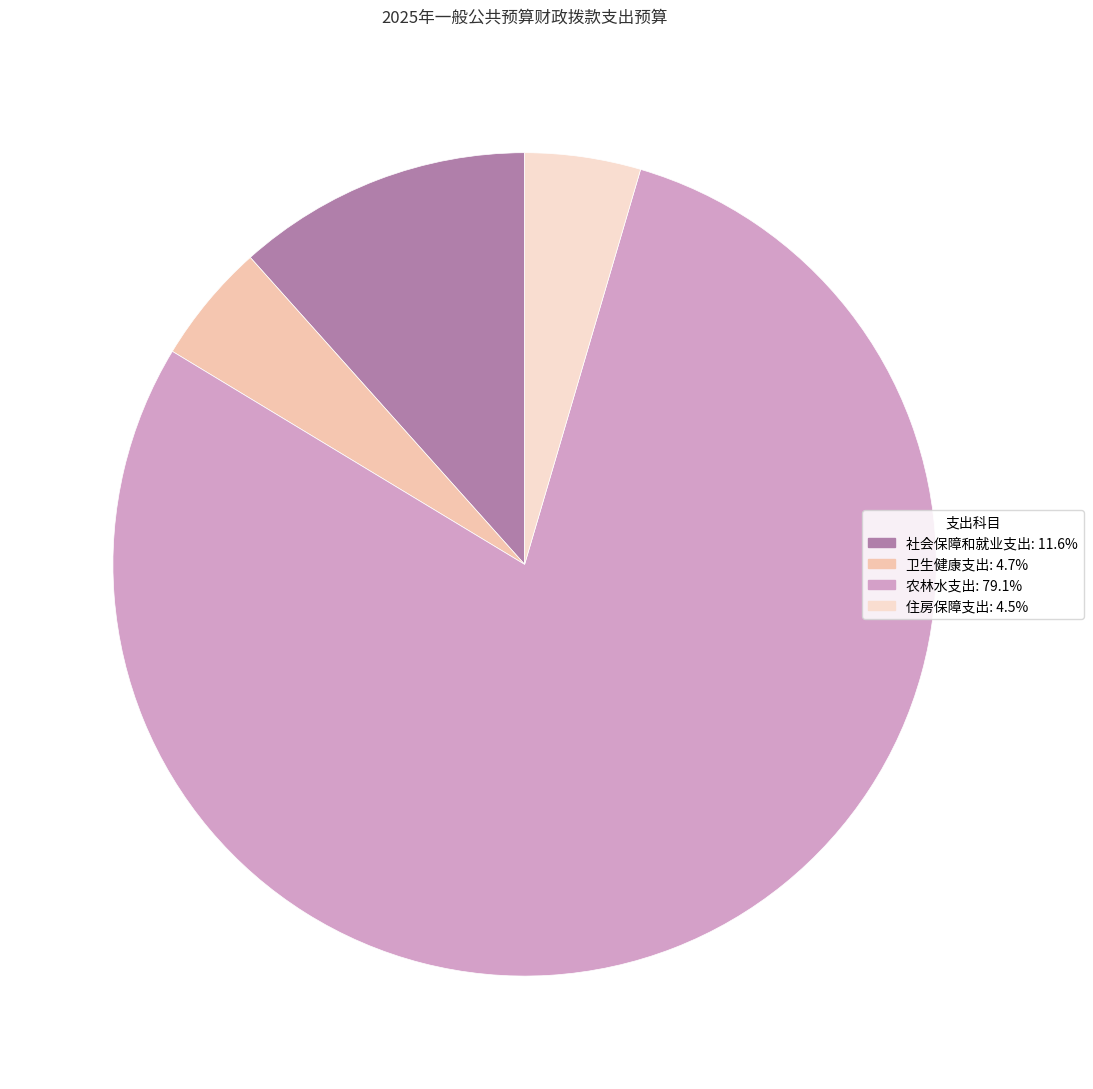

What is the total percentage of 农林水支出 and 社会保障和就业支出?

90.7%